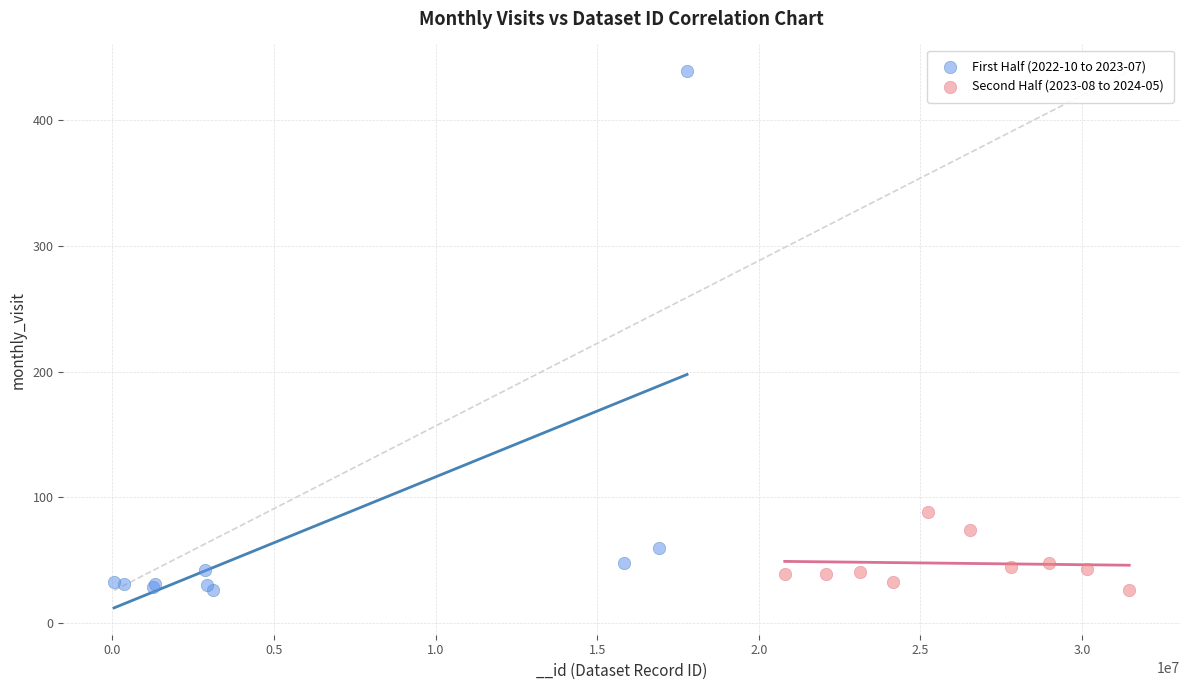

Which series has the largest Y range (max minus min)?

First Half (2022-10 to 2023-07)